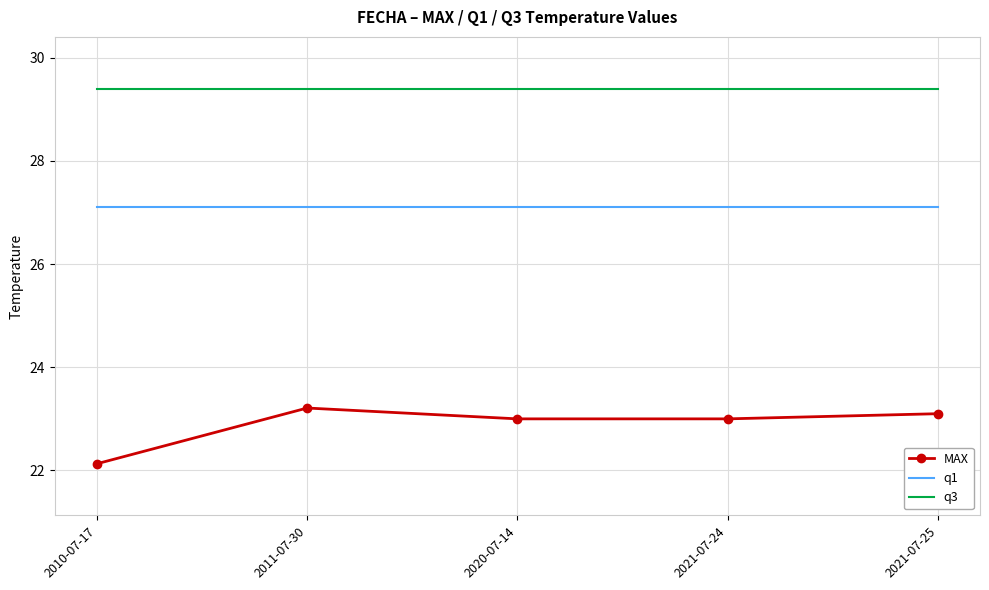

Read the q1 value at 2011-07-30.

27.1